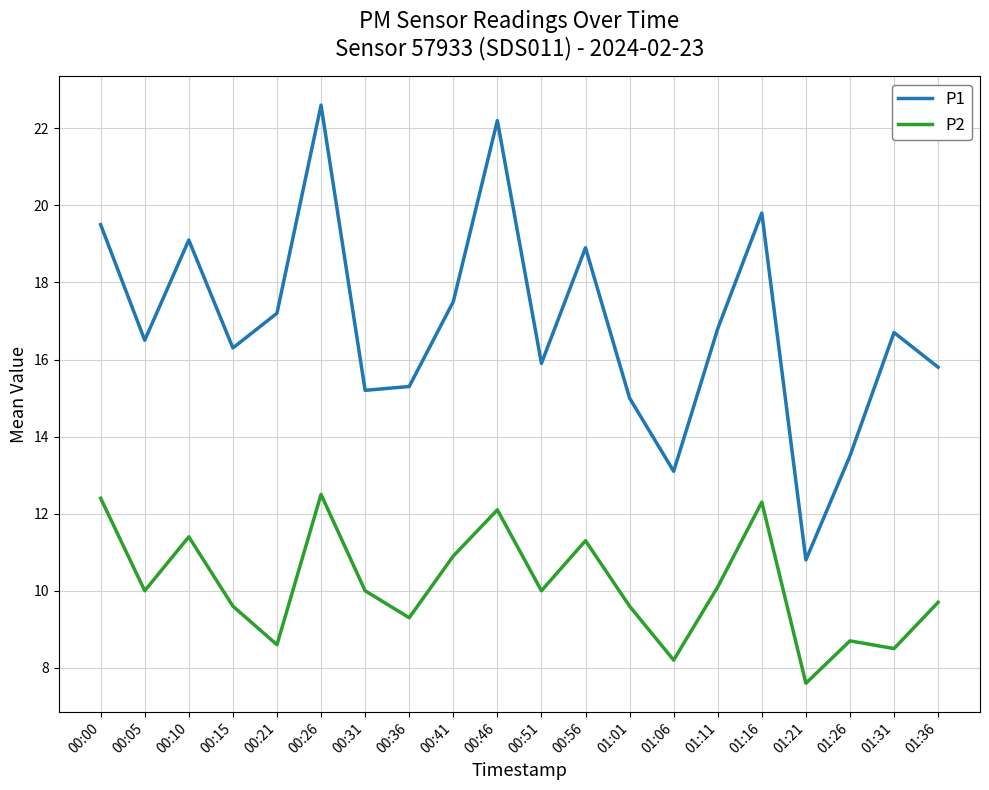

True or false: P1 has a value of 4.3 at 00:15.

False